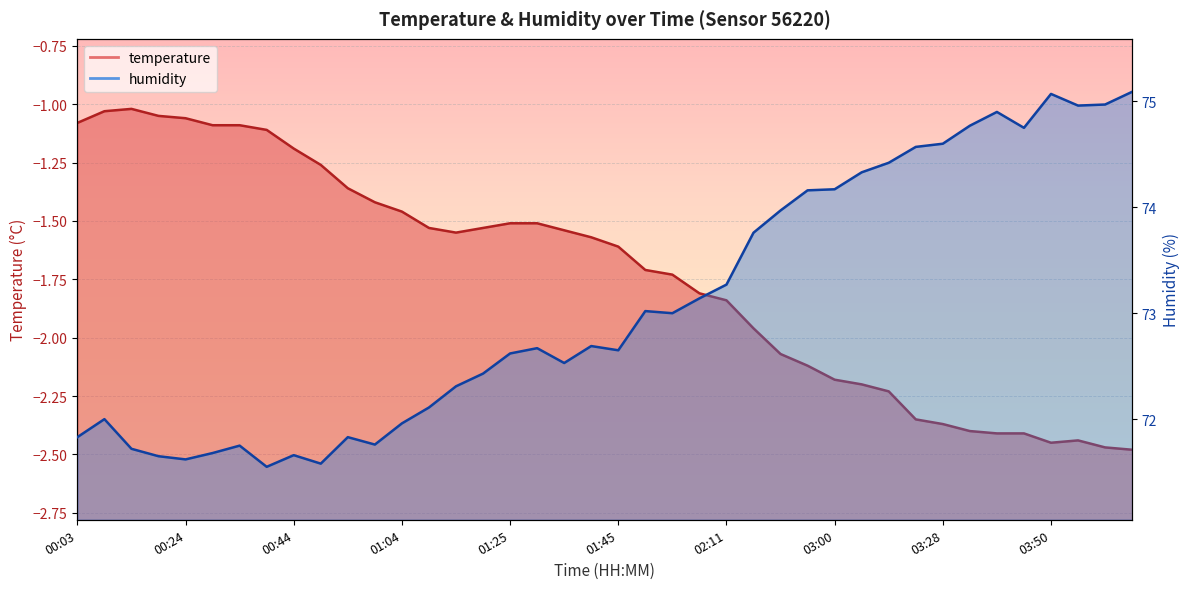

What are all the series names shown in the legend?

temperature, humidity